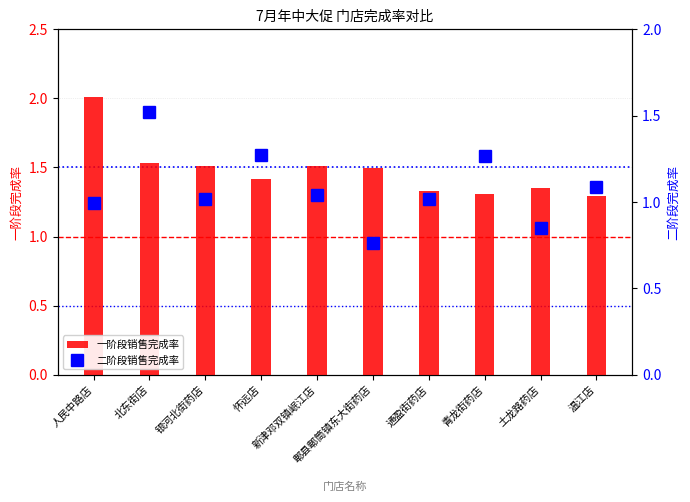

Rank the categories by value from highest to lowest.

人民中路店, 北东街店, 新津邓双镇岷江店, 银河北街药店, 郫县郫筒镇东大街药店, 怀远店, 土龙路药店, 通盈街药店, 青龙街药店, 温江店